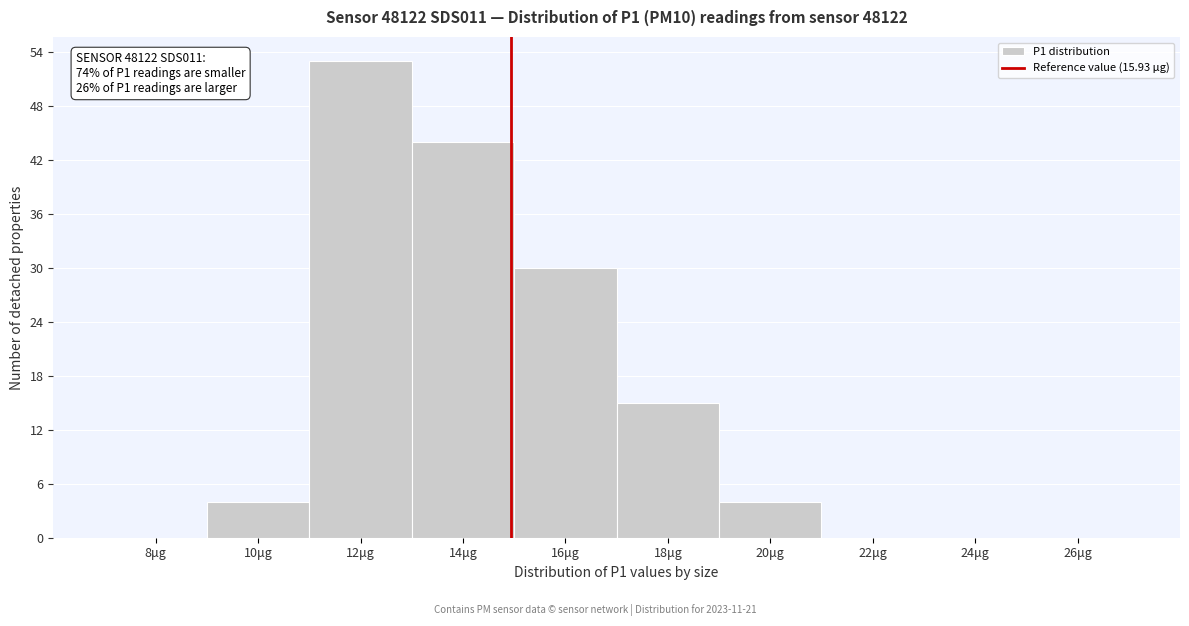

Reading left to right, what are all the values shown in this chart?

8μg=0	10μg=4	12μg=53	14μg=44	16μg=30	18μg=15	20μg=4	22μg=0	24μg=0	26μg=0